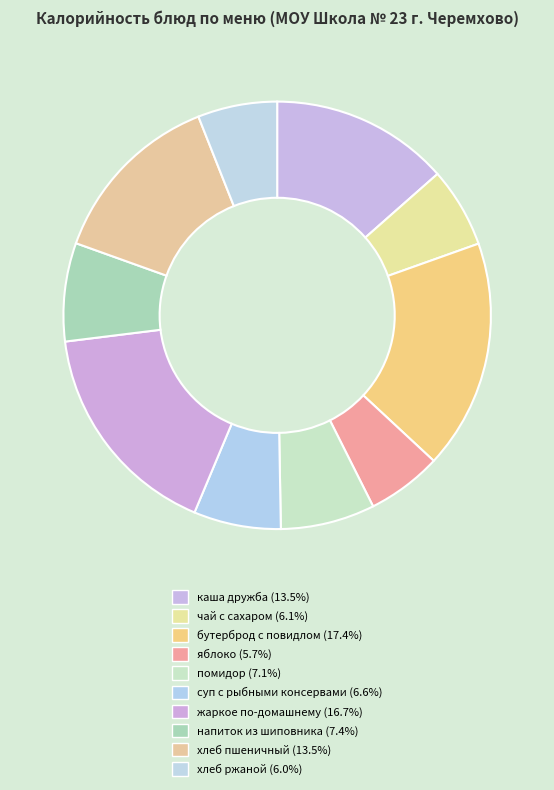

To the nearest percent, what is the difference between the напиток из шиповника and суп с рыбными консервами slice percentages?

1%